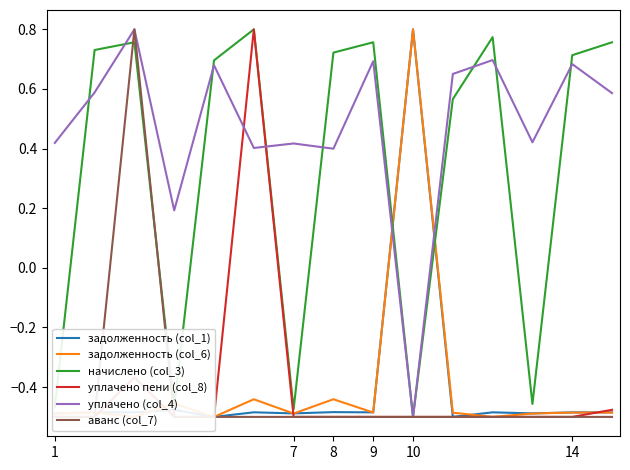

Reading right to left, extract all data points from this chart.

задолженность (col_1): -0.5	-0.5	-0.5	-0.5	-0.5	0.8	-0.5	-0.5	-0.5	-0.5	-0.5	-0.5	-0.5	-0.5	-0.5
задолженность (col_6): -0.5	-0.5	-0.5	-0.5	-0.5	0.8	-0.5	-0.4	-0.5	-0.4	-0.5	-0.5	-0.5	-0.5	-0.5
начислено (col_3): 0.8	0.7	-0.5	0.8	0.6	-0.5	0.8	0.7	-0.5	0.8	0.7	-0.5	0.8	0.7	-0.5
уплачено пени (col_8): -0.5	-0.5	-0.5	-0.5	-0.5	-0.5	-0.5	-0.5	-0.5	0.8	-0.5	-0.5	-0.4	-0.5	-0.5
уплачено (col_4): 0.6	0.7	0.4	0.7	0.7	-0.5	0.7	0.4	0.4	0.4	0.7	0.2	0.8	0.6	0.4
аванс (col_7): -0.5	-0.5	-0.5	-0.5	-0.5	-0.5	-0.5	-0.5	-0.5	-0.5	-0.5	-0.5	0.8	-0.5	-0.5